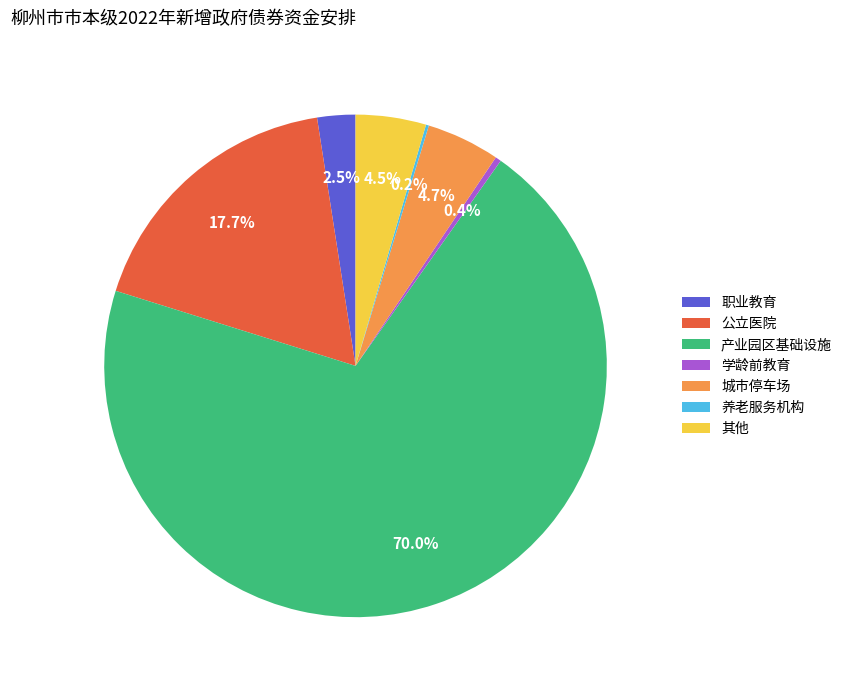

What is the largest slice in the pie chart?

产业园区基础设施